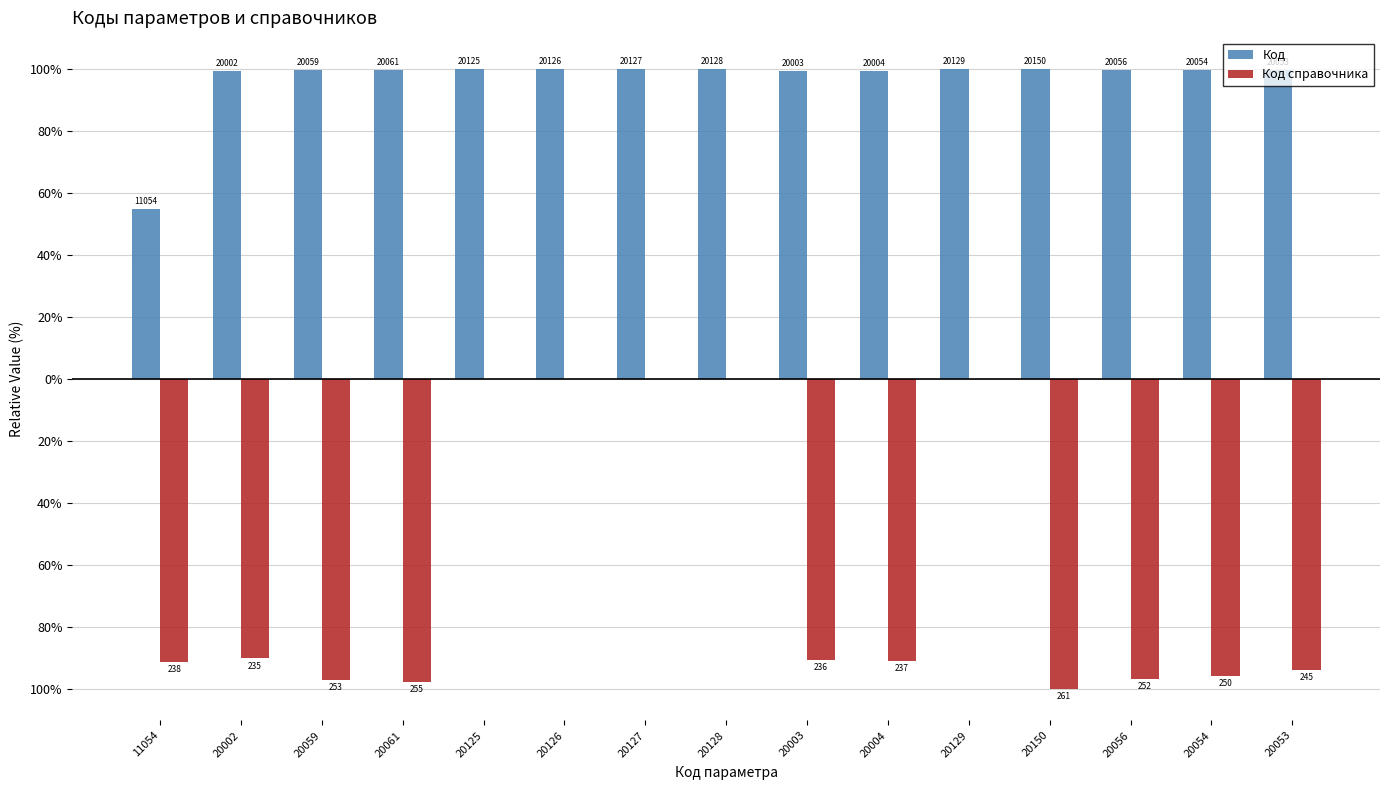

What are all the series names shown in the legend?

Код, Код справочника